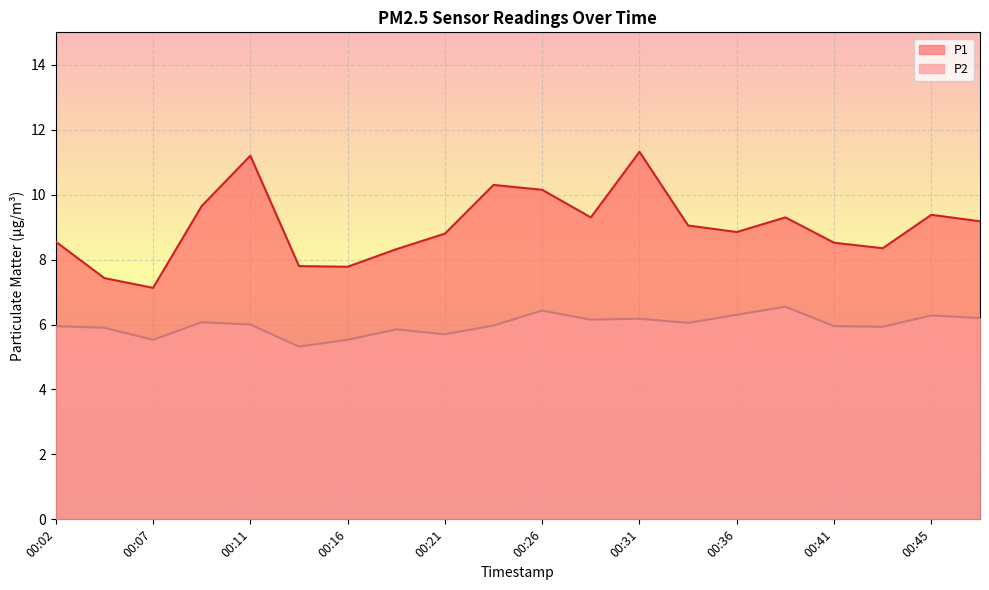

What is the difference between the highest and lowest values at 00:09?

3.6